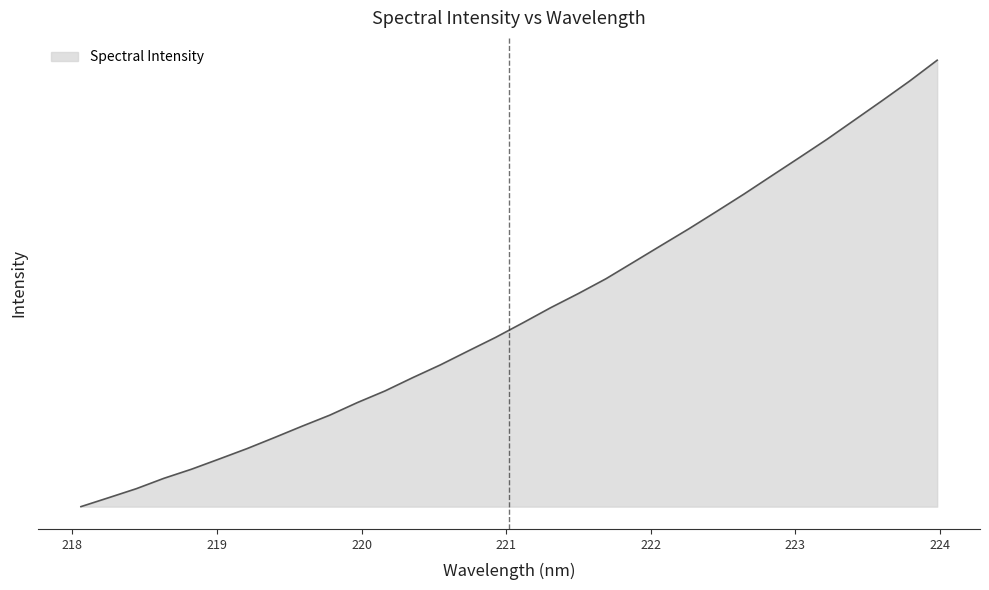

Is this an area chart (filled region under the line)?

Yes